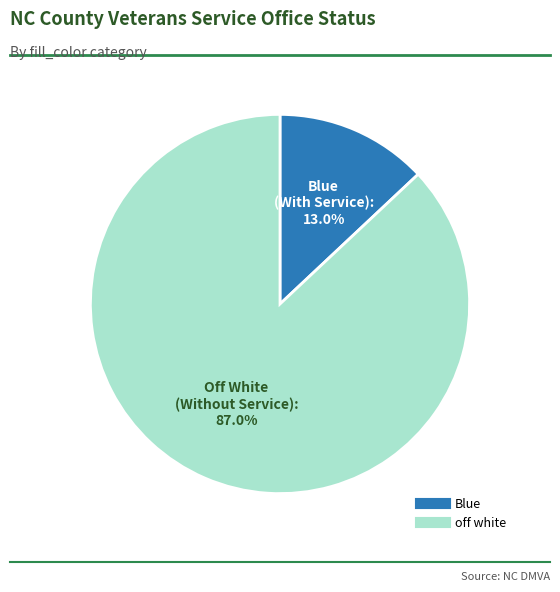

To the nearest percent, what percentage of the pie is Blue?

13%